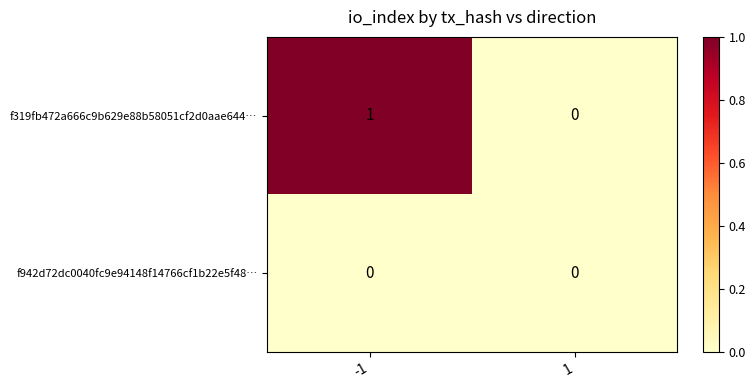

At which category does the chart reach its peak across all series?

-1